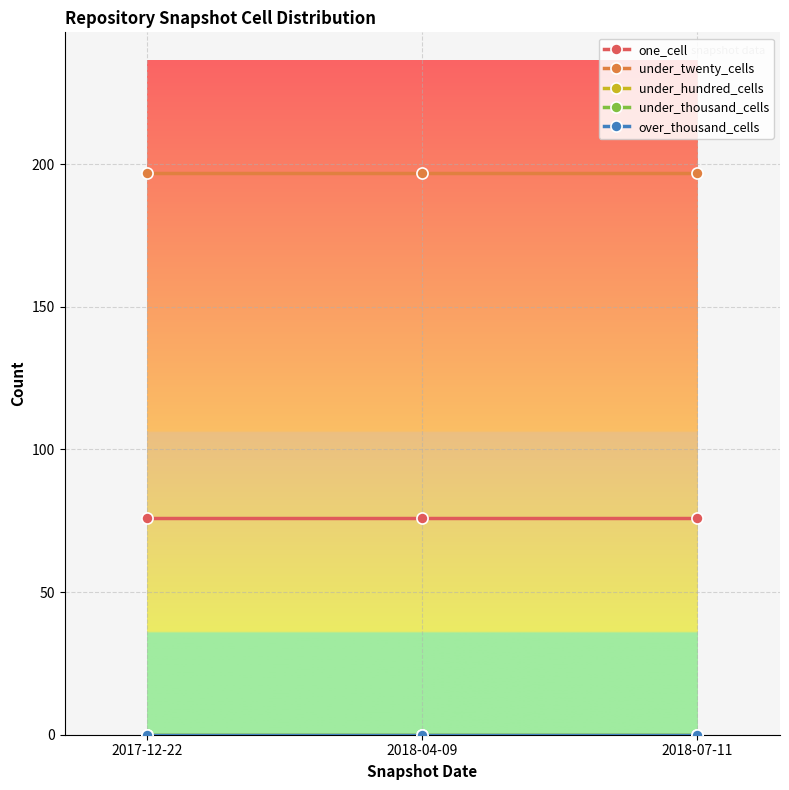

At which label does one_cell reach its minimum?

2017-12-22